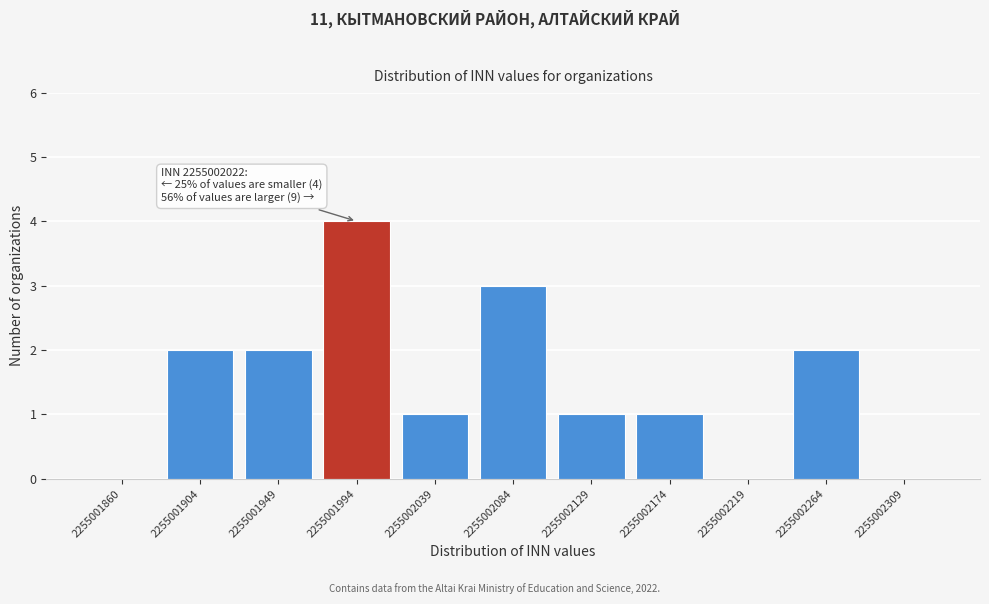

Reading right to left, transcribe all the data shown in this chart.

2255002309=0	2255002264=2	2255002219=0	2255002174=1	2255002129=1	2255002084=3	2255002039=1	2255001994=4	2255001949=2	2255001904=2	2255001860=0